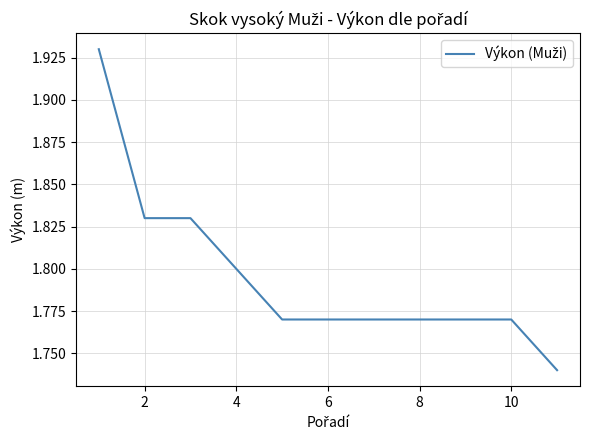

What is the greatest value displayed?

1.9